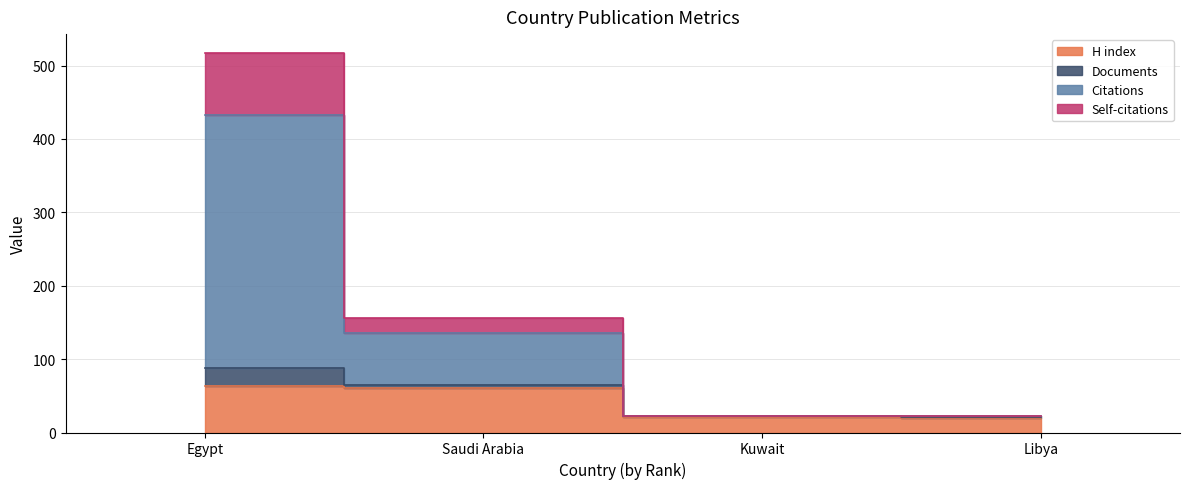

What position from the left is Libya?

4